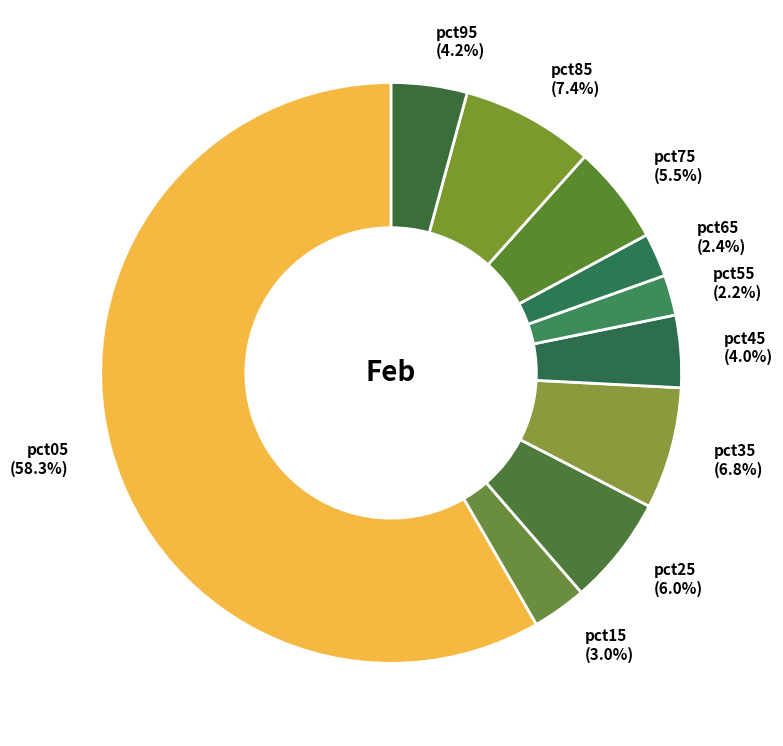

To the nearest percent, what is the difference between the pct45 and pct35 slice percentages?

3%